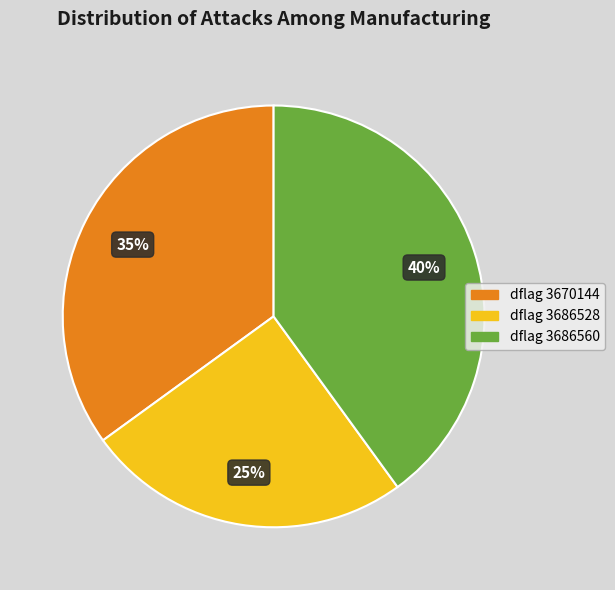

Does any single category account for the majority?

No